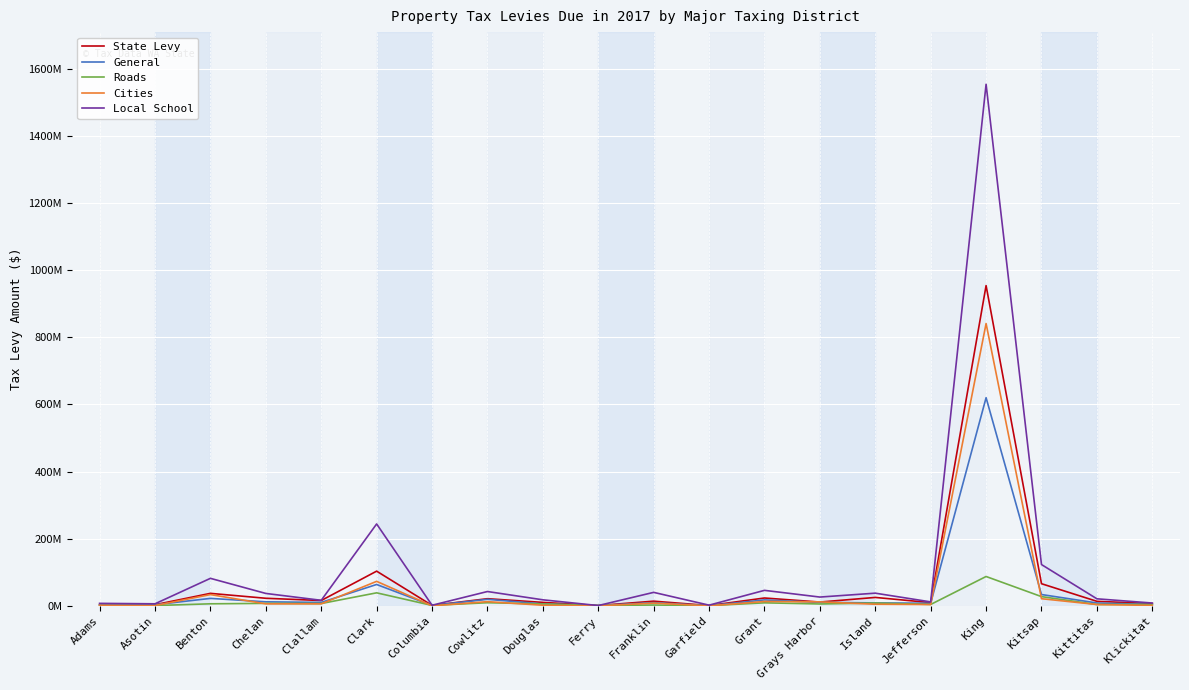

Does the chart have visible grid lines?

Yes